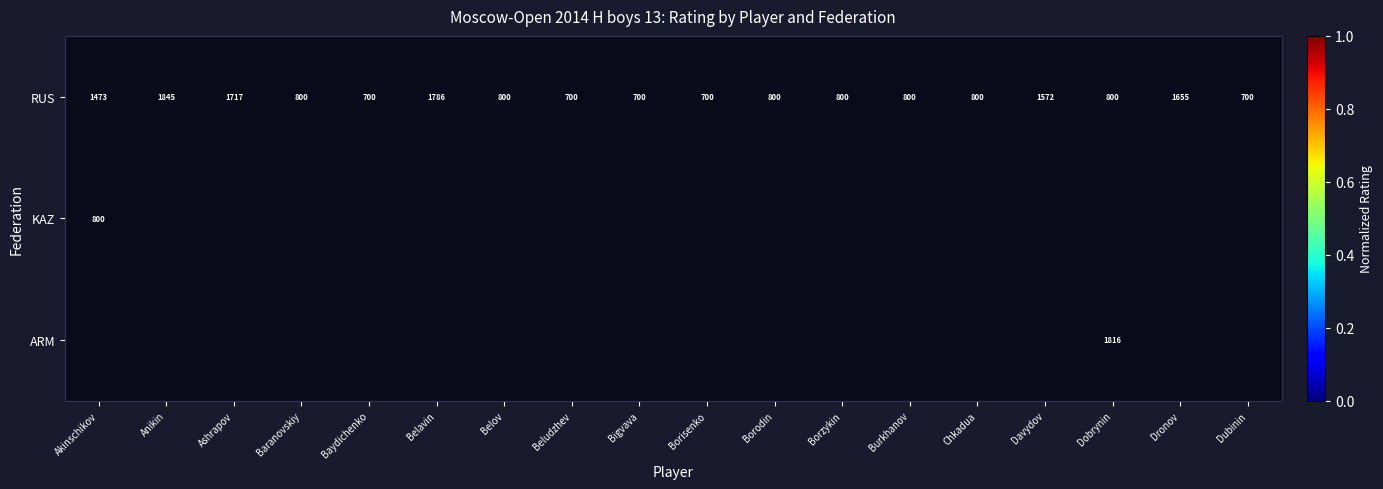

Which category has the lowest value in the RUS series?

Baydichenko